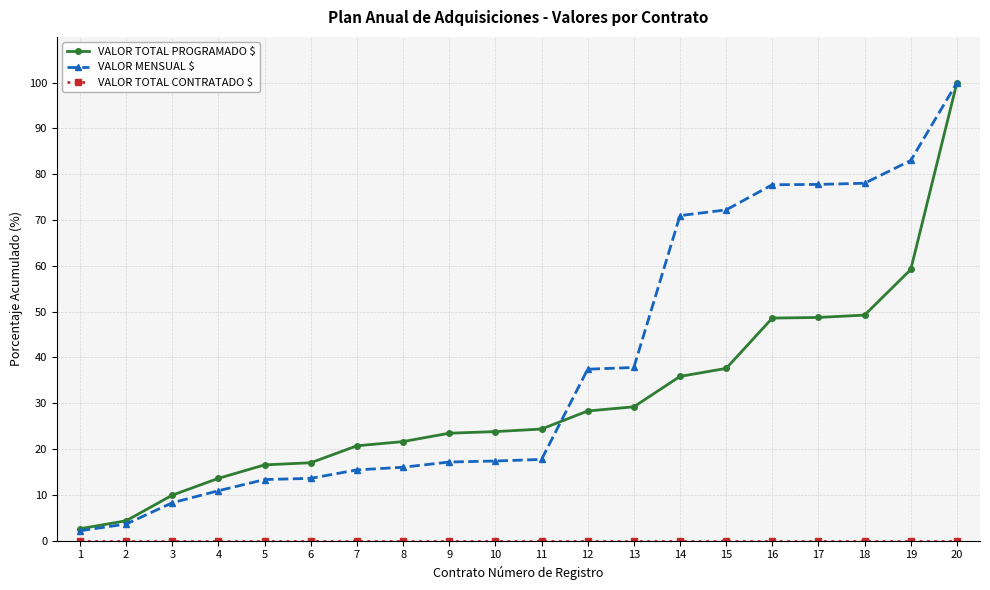

The VALOR MENSUAL $ series shows 13.3 at 5. True or false?

True